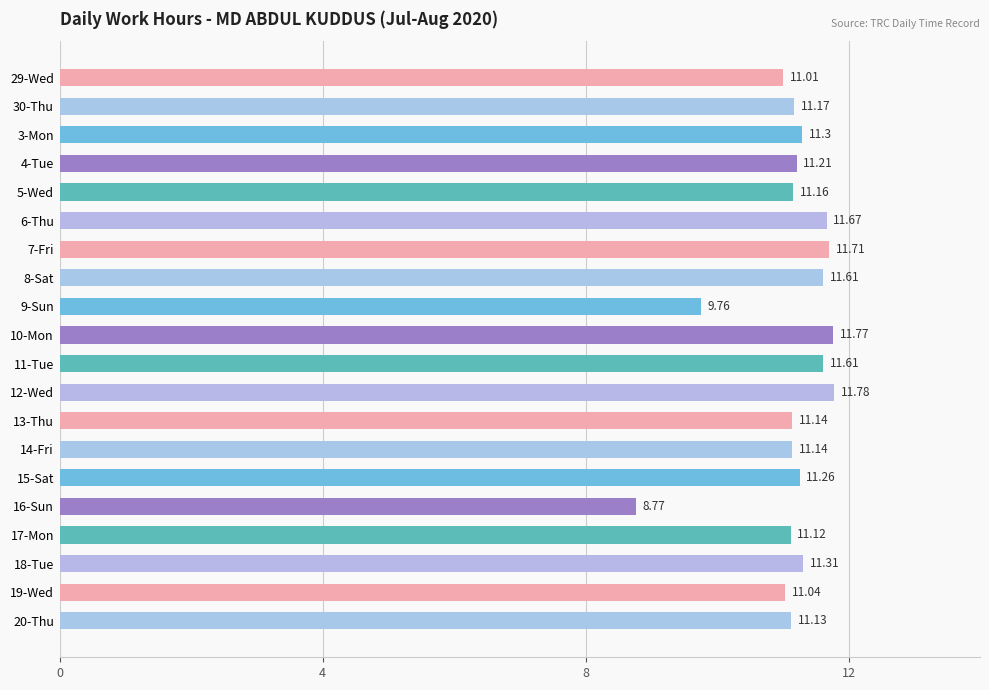

Approximately how many times larger is the value at 8-Sat compared to 9-Sun?

1.2